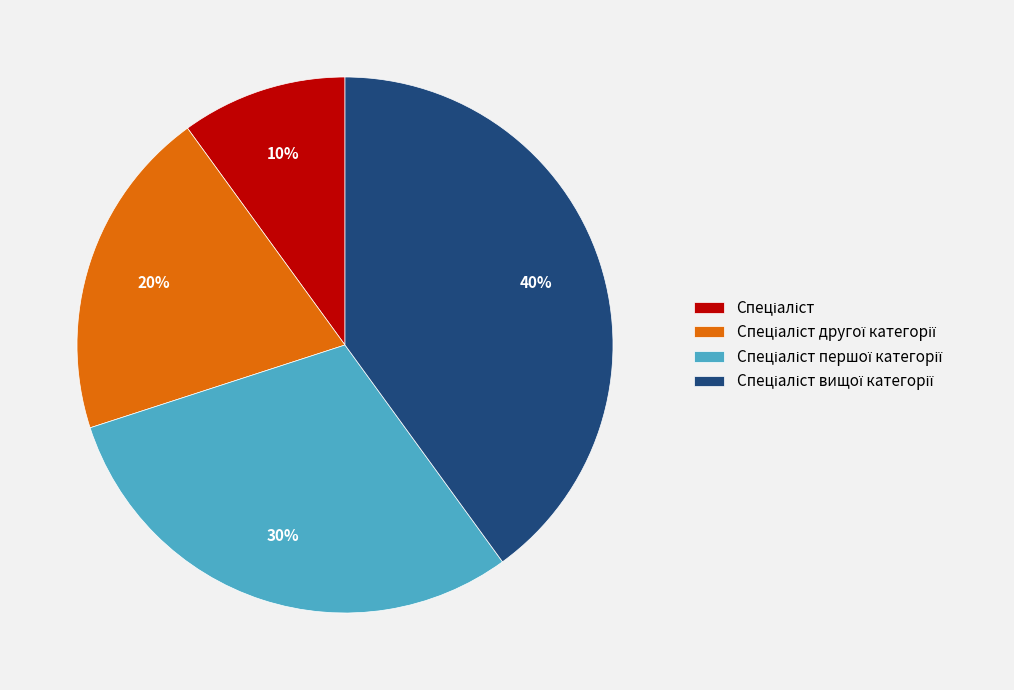

To the nearest percent, what is the average slice percentage?

25%